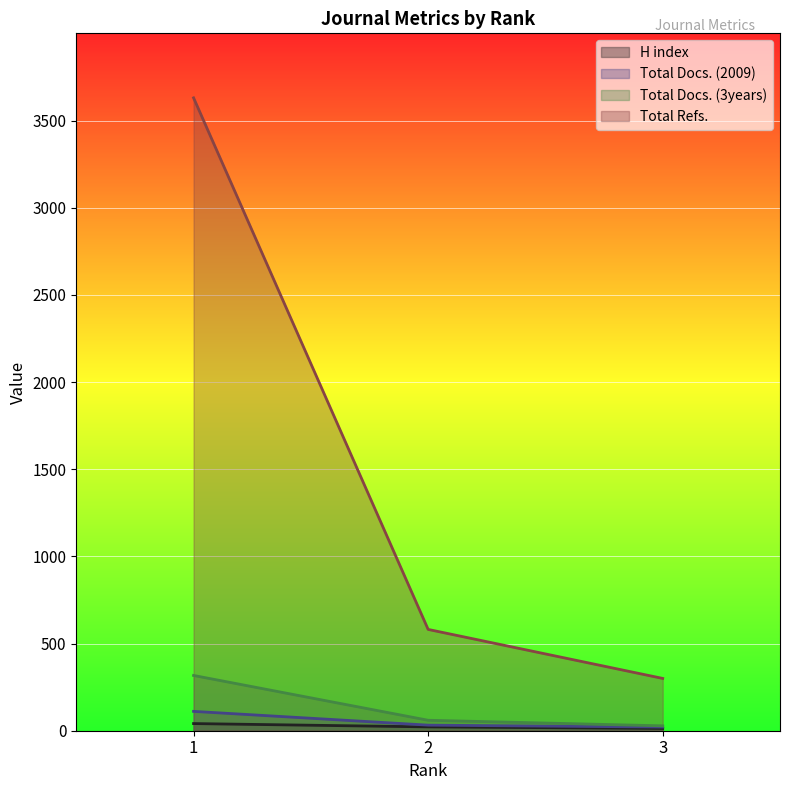

Reading right to left, transcribe all the data shown in this chart.

H index: 3=13	2=22	1=41
Total Docs. (2009): 3=21	2=32	1=111
Total Docs. (3years): 3=28	2=60	1=317
Total Refs.: 3=300	2=581	1=3630